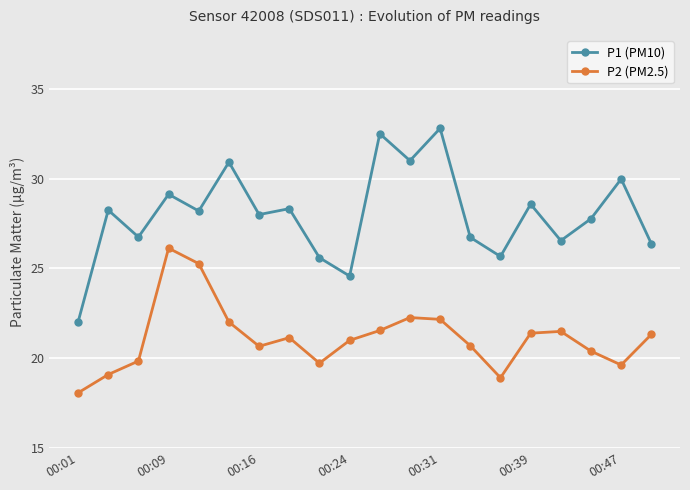

Count the number of data series in this chart.

2